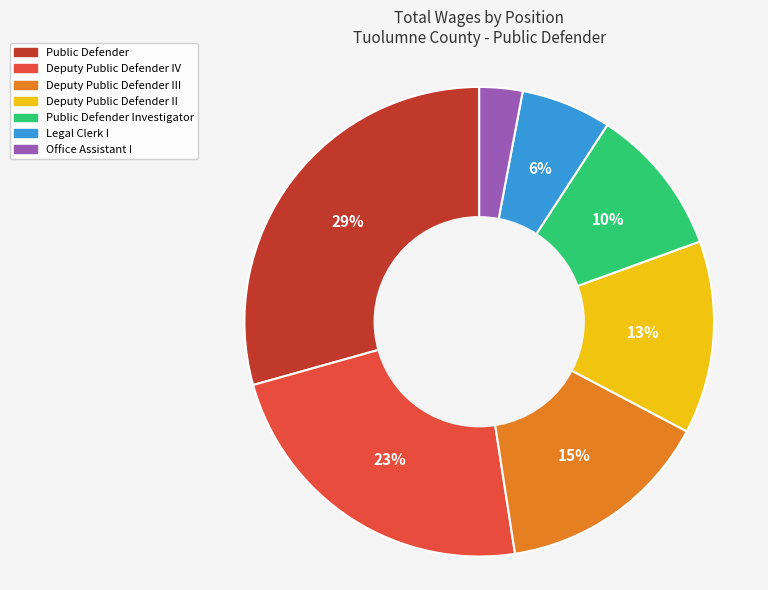

Is there a majority slice in this chart?

No